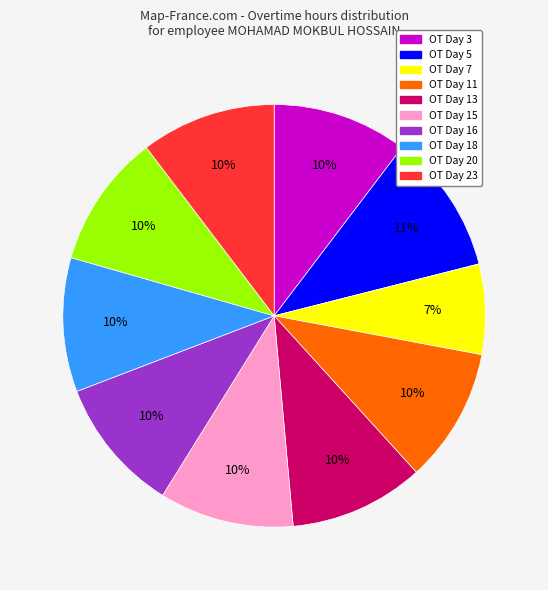

Is there any slice that represents more than half of the pie?

No